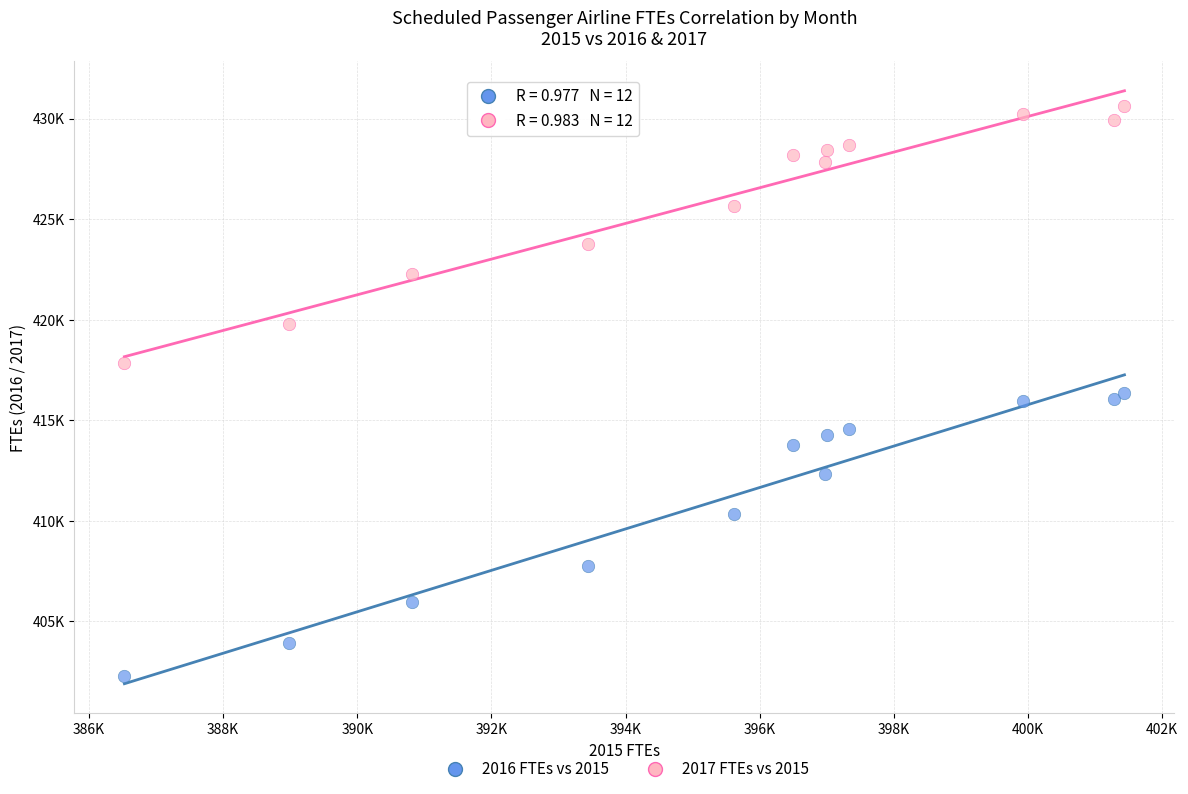

What are all the series names shown in the legend?

2016 FTEs vs 2015, 2017 FTEs vs 2015